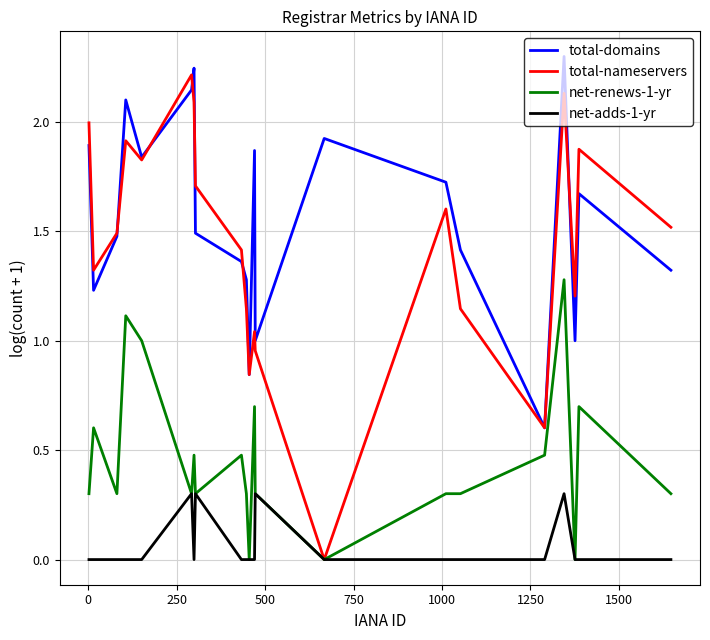

What is the sum of all total-nameservers values?

30.0